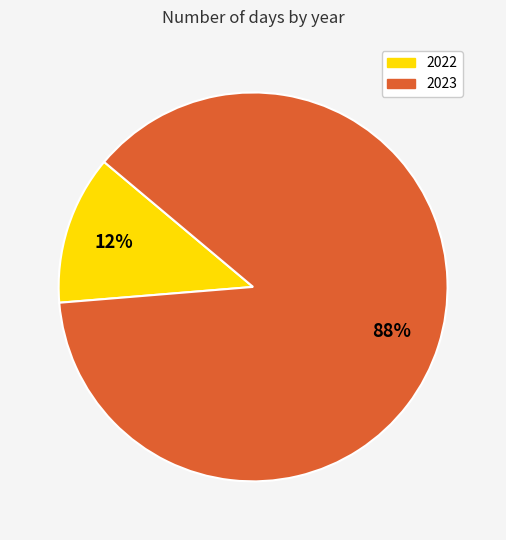

To the nearest percent, what percentage of the pie is 2022?

12%